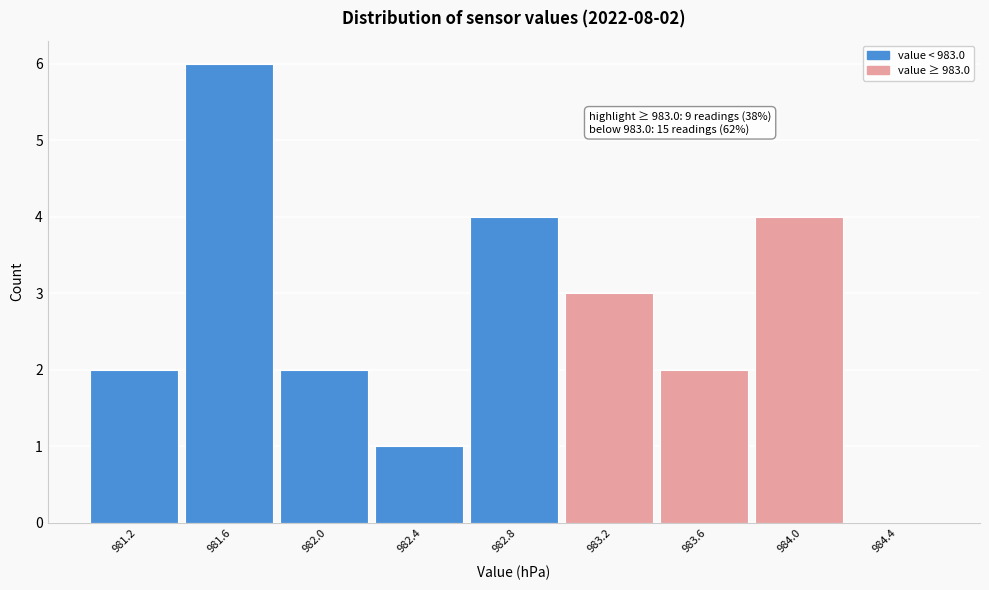

Over which range of the x-axis is the bar tallest?

981.4 to 981.8